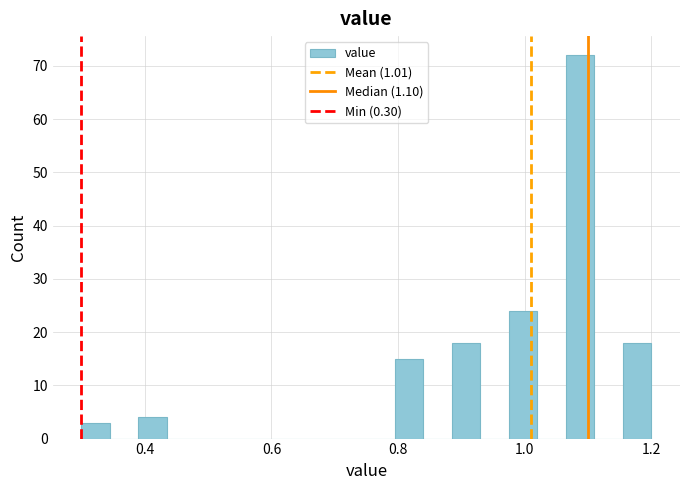

Around what value on the x-axis is the tallest bar? Give the approximate position of its centre, as read against the axis.

1.08